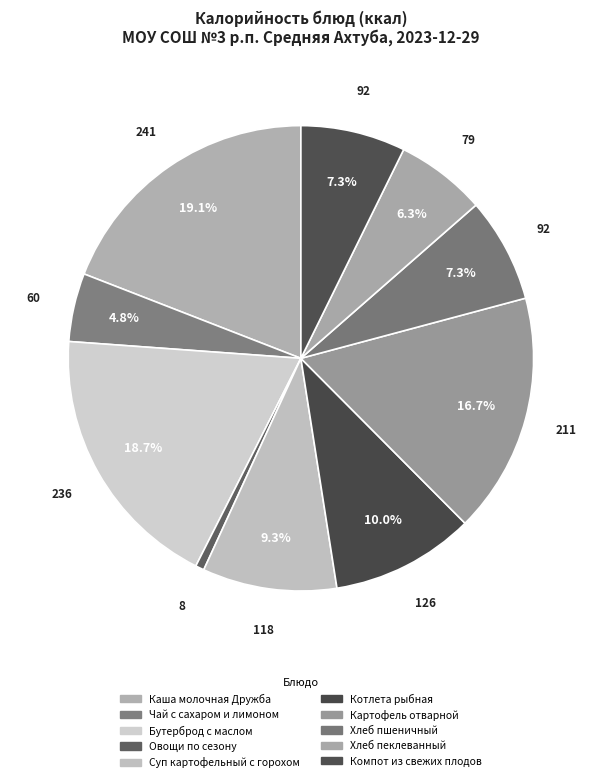

Rank the categories by value from lowest to highest.

Овощи по сезону, Чай с сахаром и лимоном, Хлеб пеклеванный, Хлеб пшеничный, Компот из свежих плодов, Суп картофельный с горохом, Котлета рыбная, Картофель отварной, Бутерброд с маслом, Каша молочная Дружба